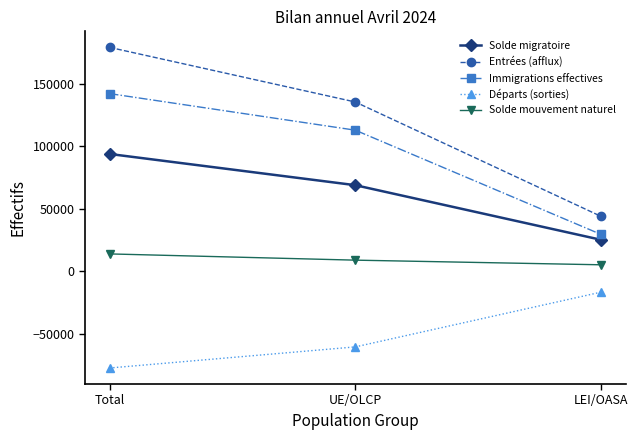

What is the approximate value of Départs (sorties) at LEI/OASA?

-16886